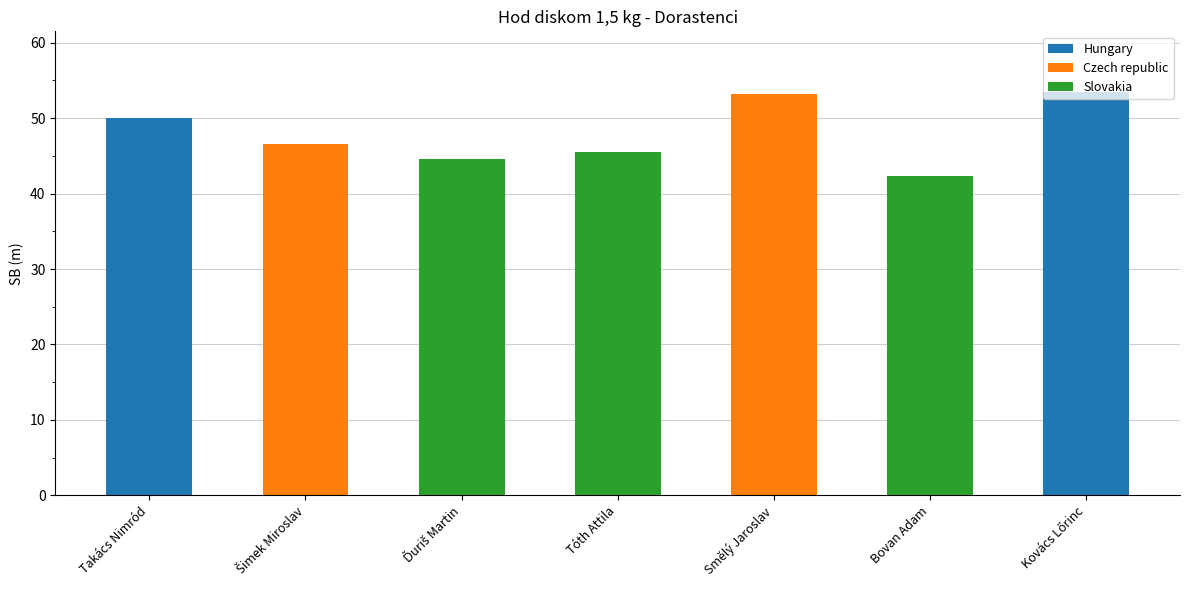

Are the bars grouped side by side (vs. stacked)?

No